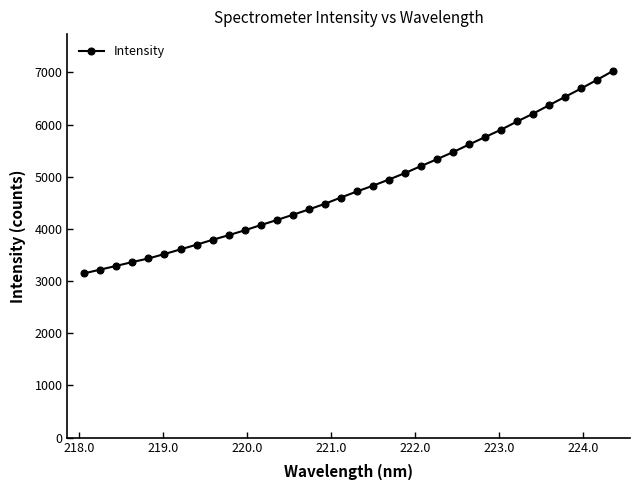

What is the sum of all values?

163483.1